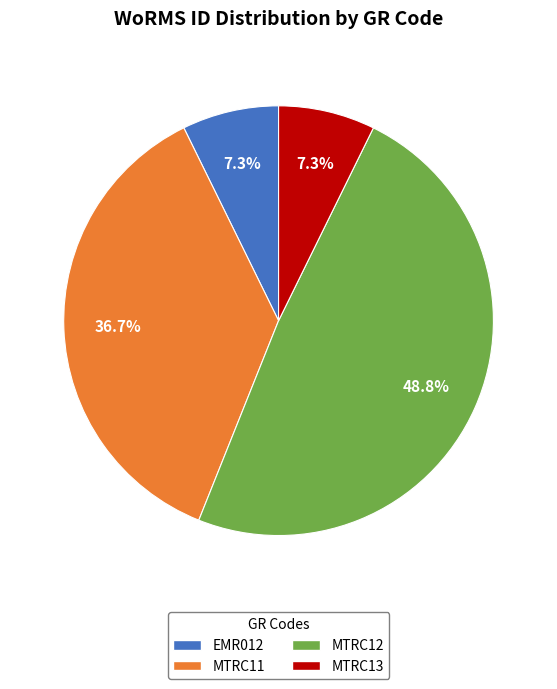

The MTRC13 slice represents 1% of the pie. True or false?

False